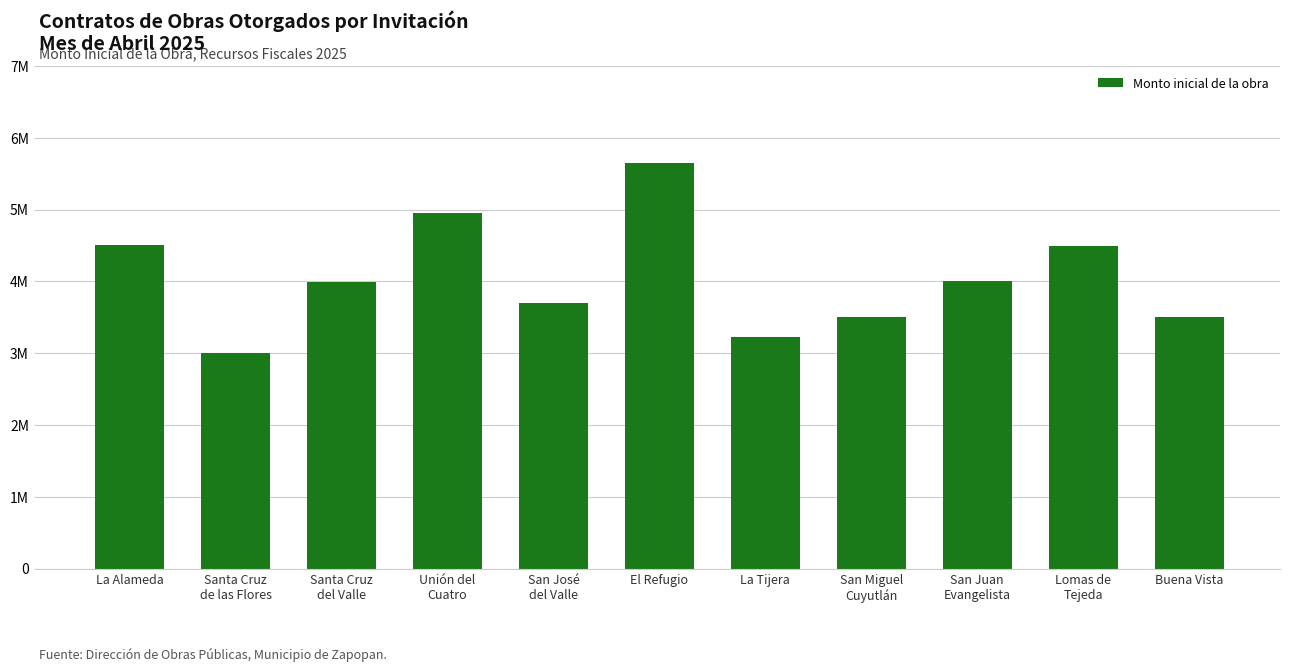

Approximately how many times larger is the value at El Refugio compared to La Tijera?

1.8